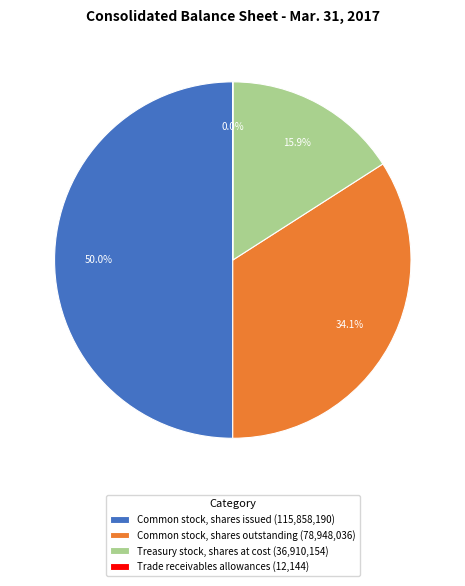

Which has a higher value, Common stock, shares issued (115,858,190) or Common stock, shares outstanding (78,948,036)?

Common stock, shares issued (115,858,190)